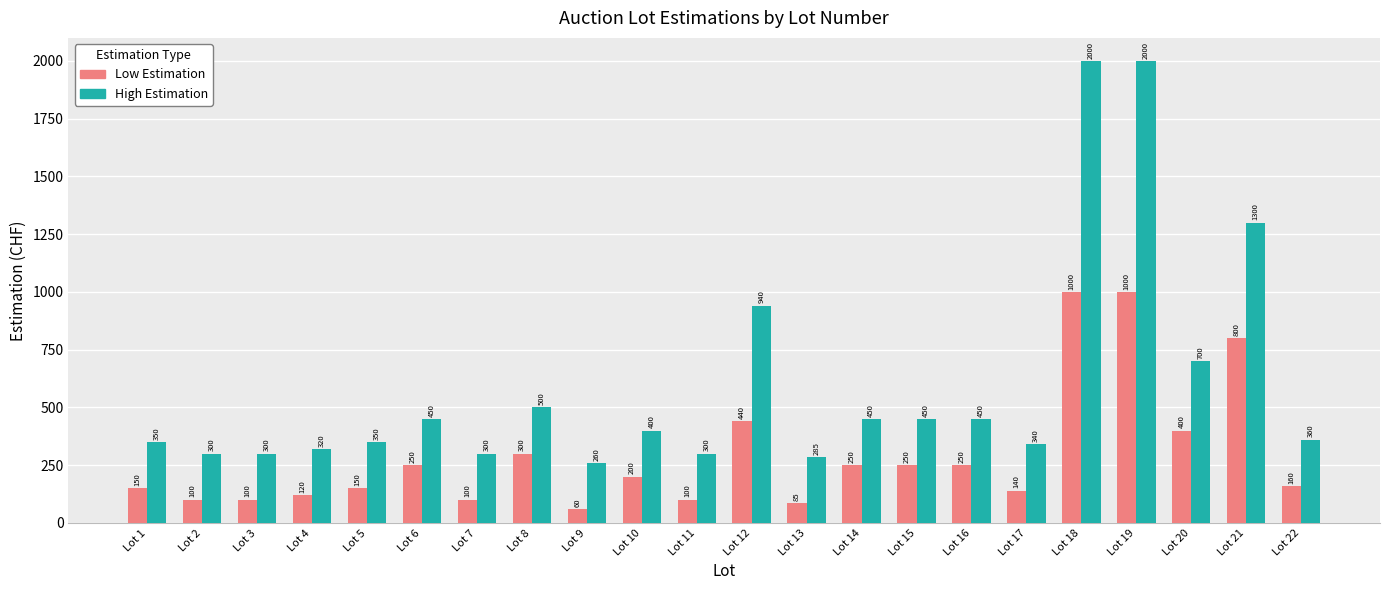

At which label does Low Estimation first exceed 200?

Lot 6